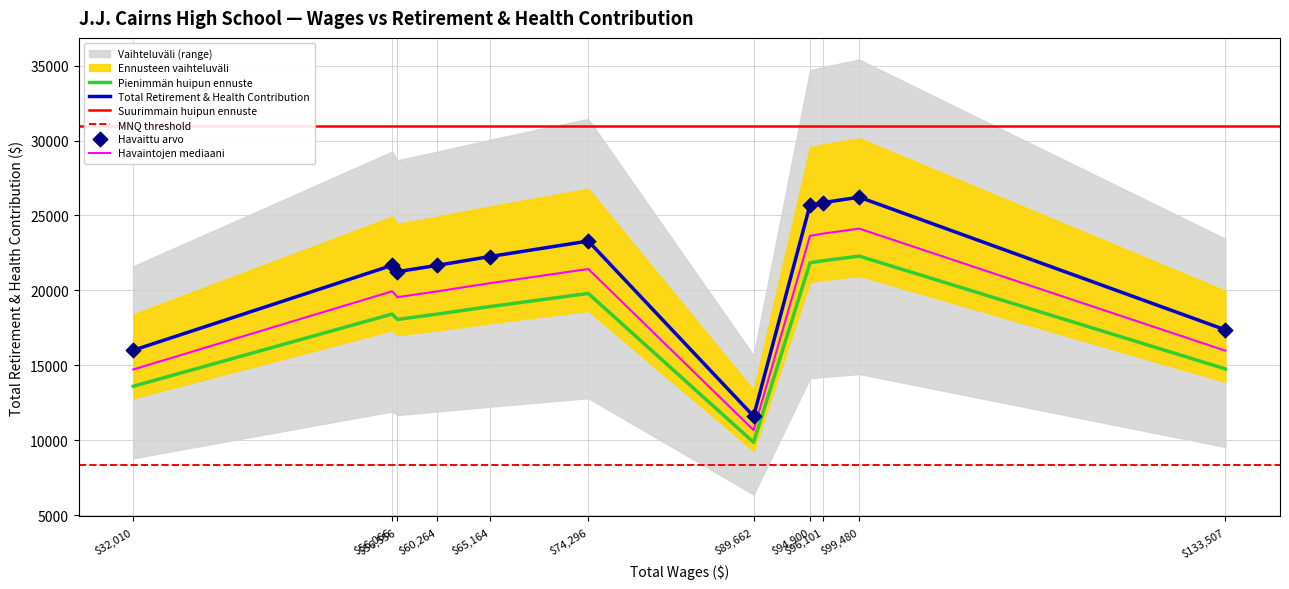

What is the change in value from 133507 to 96101?

+8493